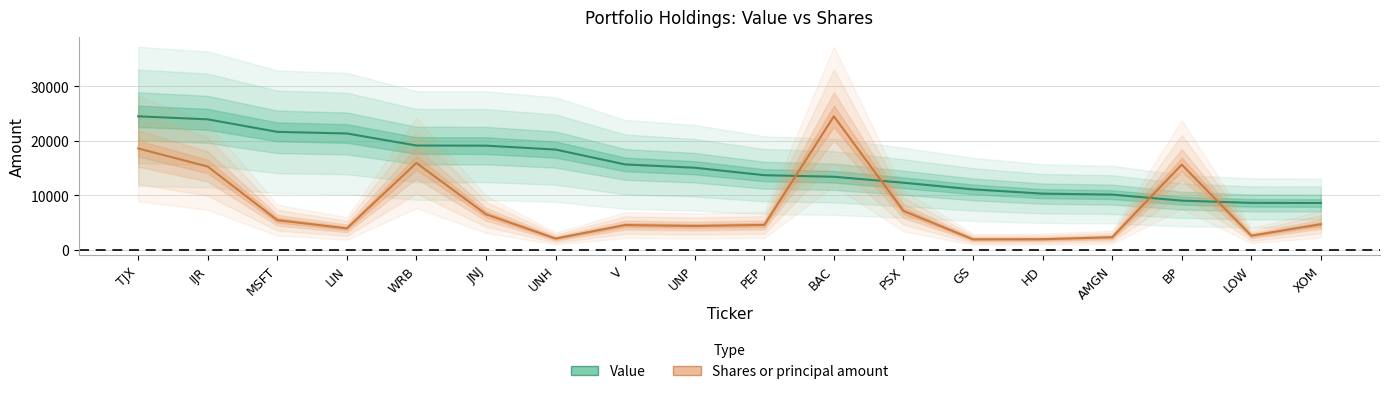

What is the label of the 11th point from the left?

BAC